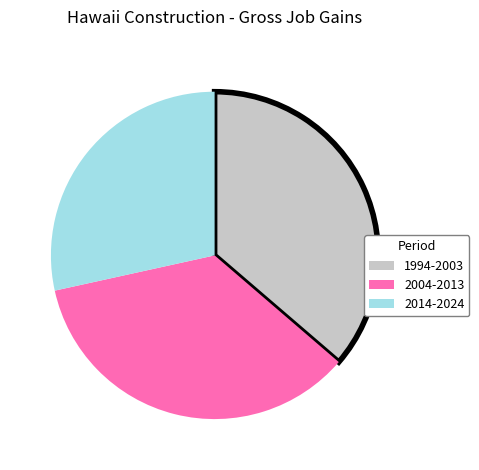

Which slice is the largest?

1994-2003